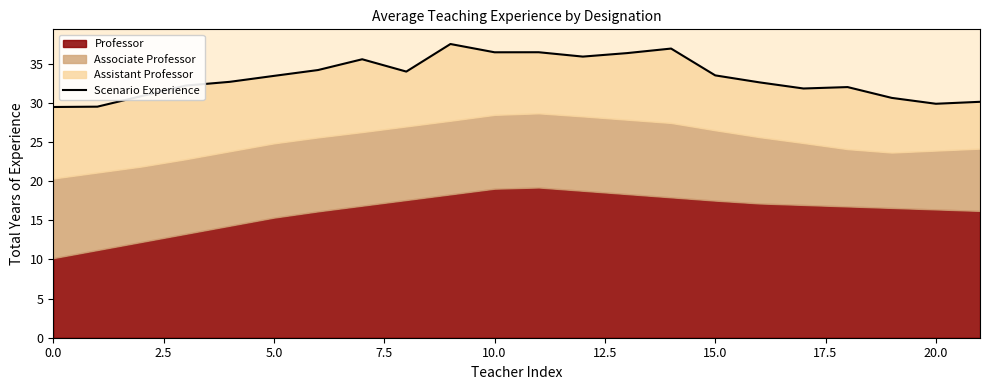

What is the value of the 13th point from the left?

35.9